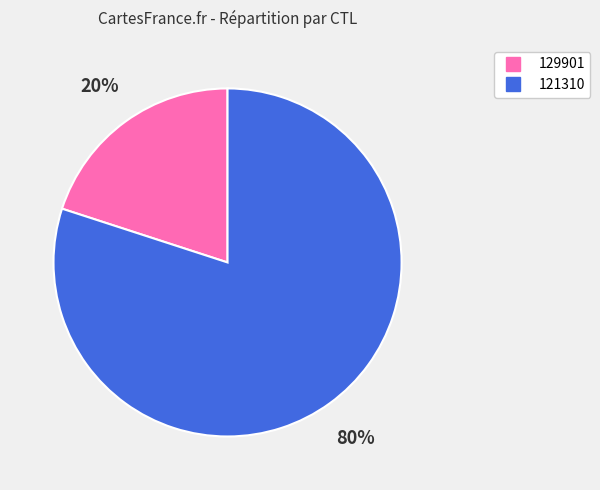

To the nearest percent, what is the average slice percentage?

50%